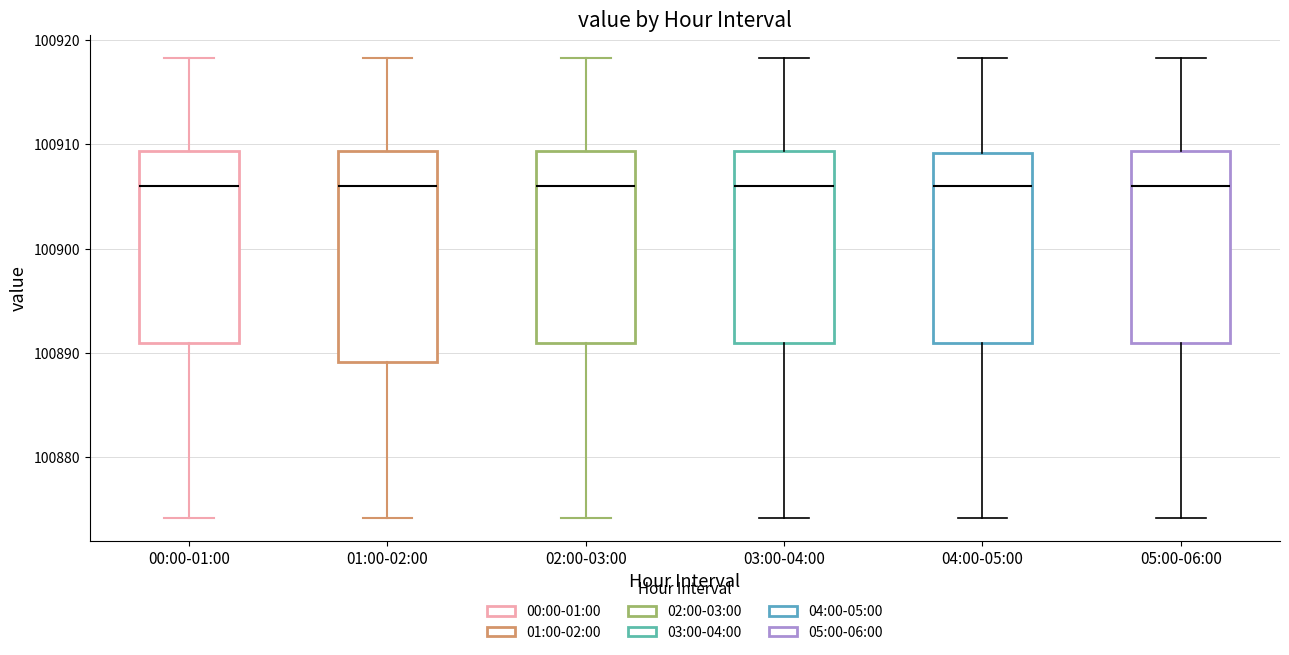

Reading left to right, read every box against the y-axis: the position of its median line, the range the box covers, and the ends of its whiskers. The values are not printed on the chart, so give them approximately, as read against the axis.

00:00-01:00: median 100906, box 100891 to 100909, whiskers 100874 to 100918
01:00-02:00: median 100906, box 100889 to 100909, whiskers 100874 to 100918
02:00-03:00: median 100906, box 100891 to 100909, whiskers 100874 to 100918
03:00-04:00: median 100906, box 100891 to 100909, whiskers 100874 to 100918
04:00-05:00: median 100906, box 100891 to 100909, whiskers 100874 to 100918
05:00-06:00: median 100906, box 100891 to 100909, whiskers 100874 to 100918